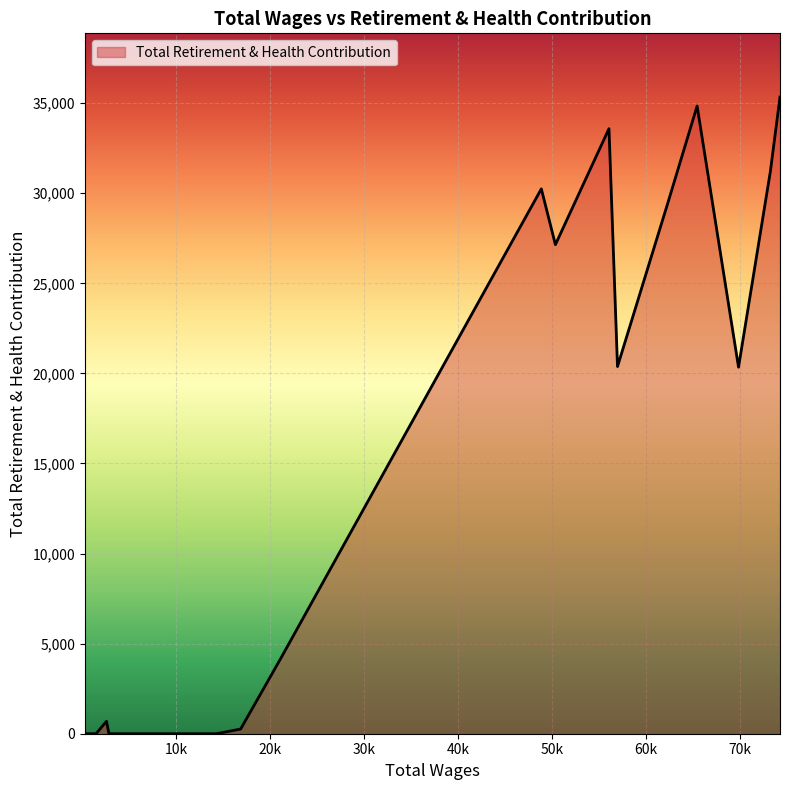

What is the greatest value displayed?

35344